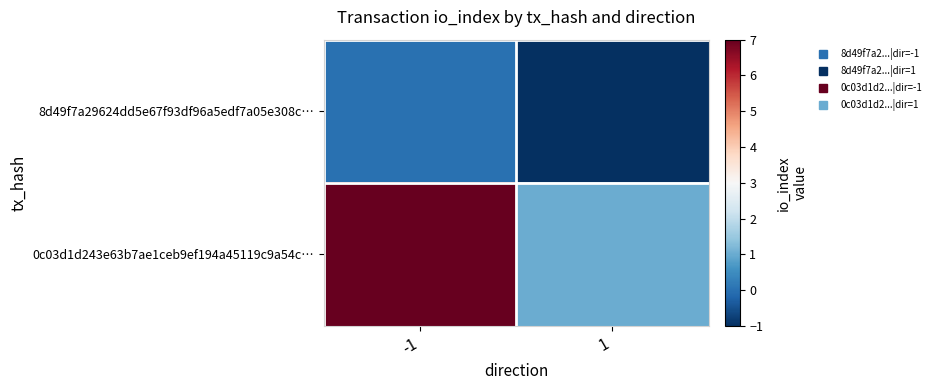

Reading left to right, extract all data points from this chart.

8d49f7a29624dd5e67f93df96a5edf7a05e308c…: -1=0	1=-1
0c03d1d243e63b7ae1ceb9ef194a45119c9a54c…: -1=7	1=1